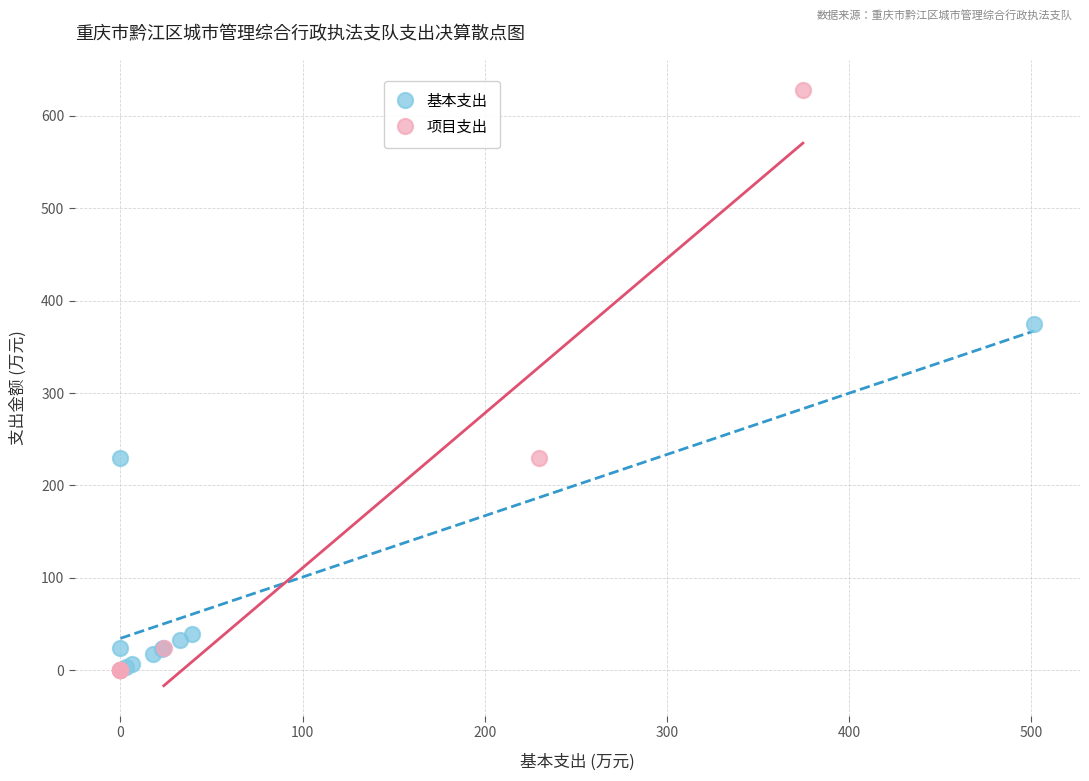

Which series has the largest Y range (max minus min)?

项目支出